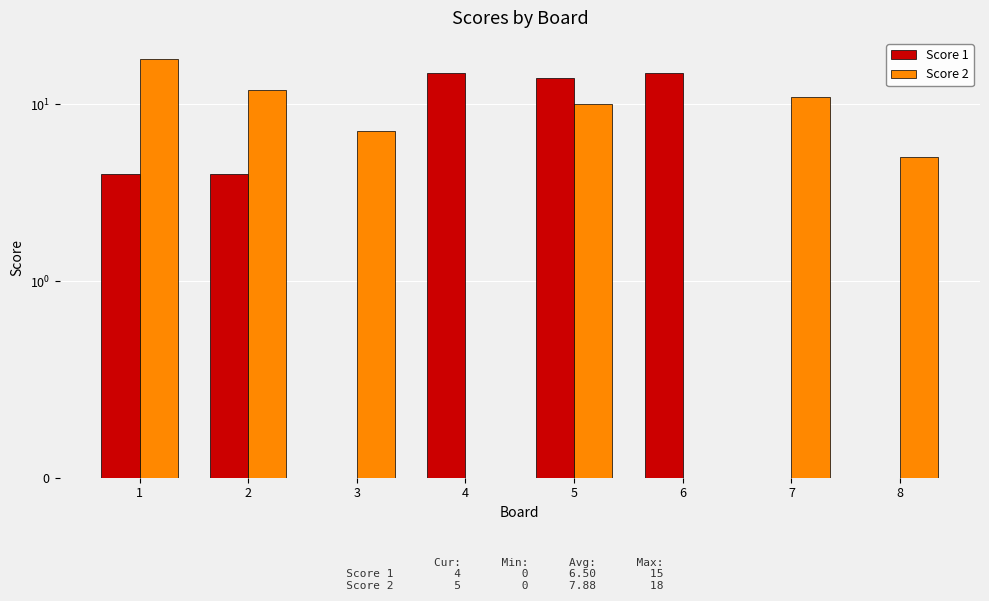

The Score 1 series shows 7 at 5. True or false?

False